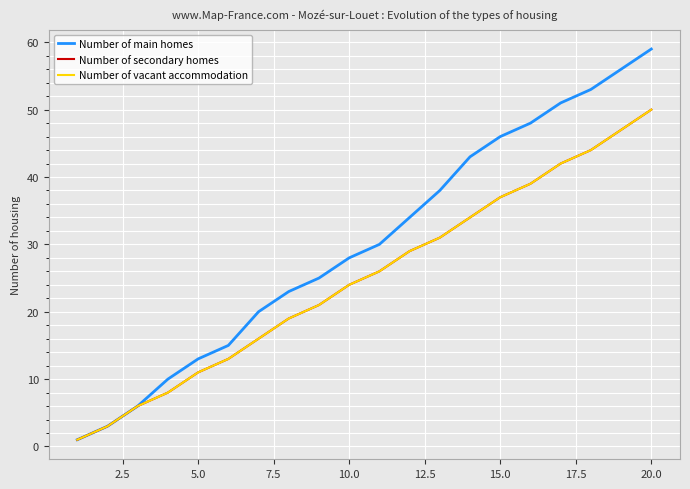

Does the chart have visible grid lines?

Yes